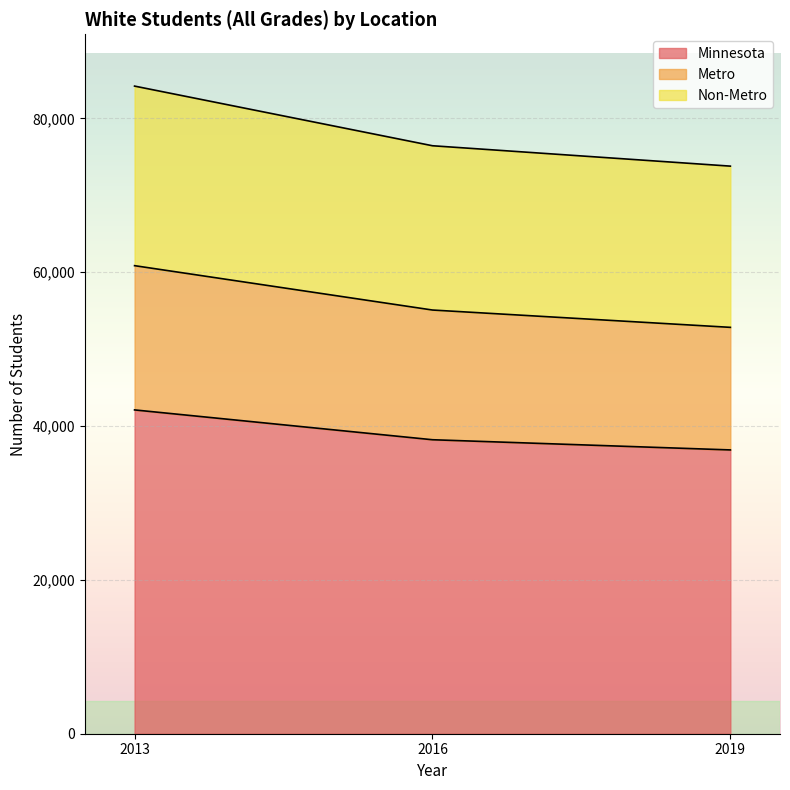

What is the total value across all series at 2019?

73784